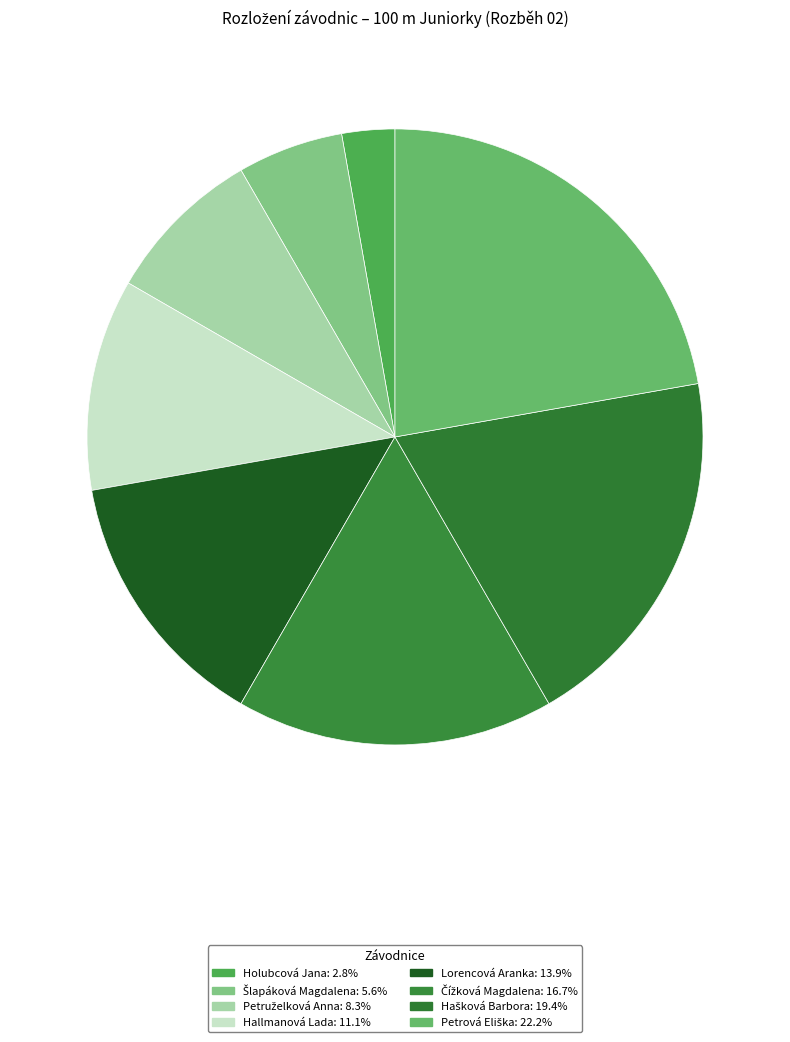

Rank the categories by value from highest to lowest.

Petrová Eliška, Hašková Barbora, Čížková Magdalena, Lorencová Aranka, Hallmanová Lada, Petruželková Anna, Šlapáková Magdalena, Holubcová Jana